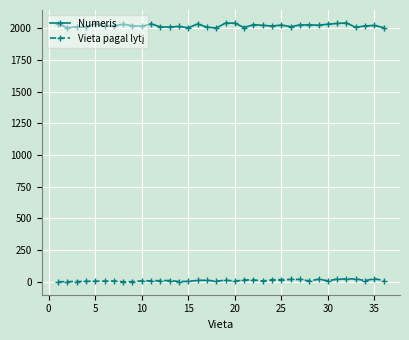

What is the smallest value displayed?

1